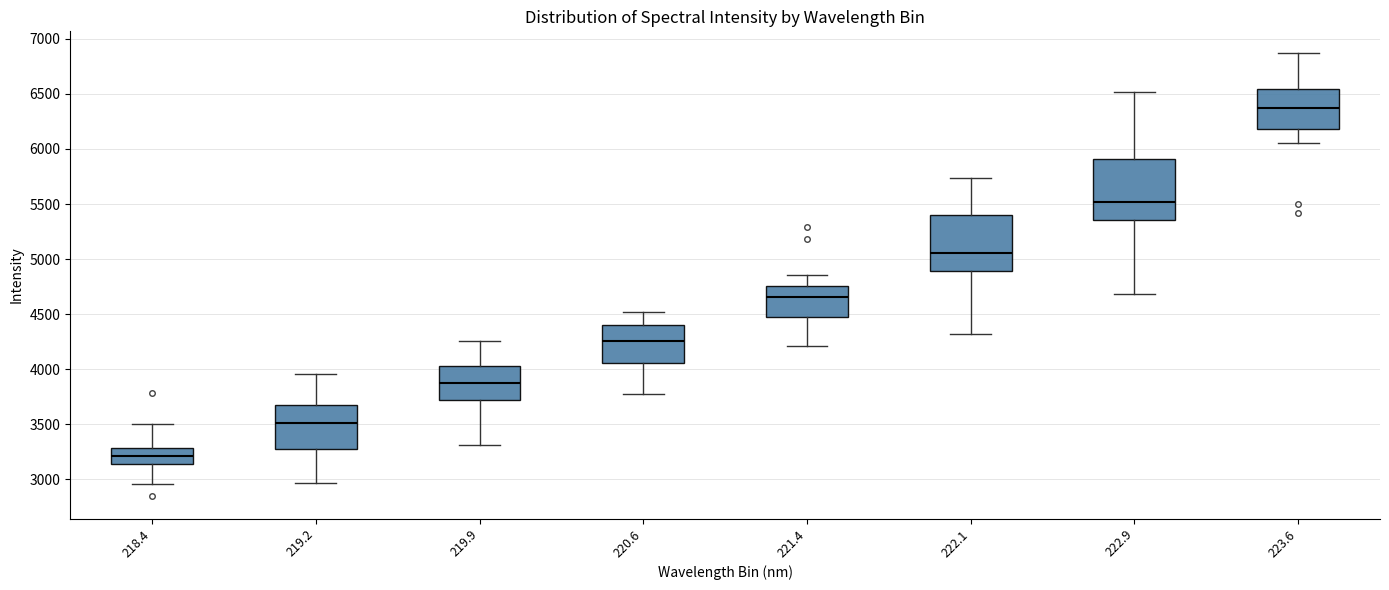

Where does the lower whisker of the box at x = 222.9 end on the y-axis? The values are not printed on the chart, so give them approximately, as read against the axis.

4700